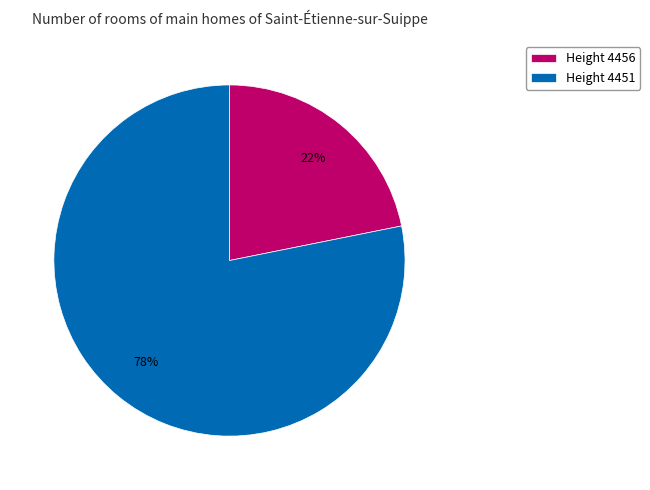

Rank the categories by value from lowest to highest.

Height 4456, Height 4451